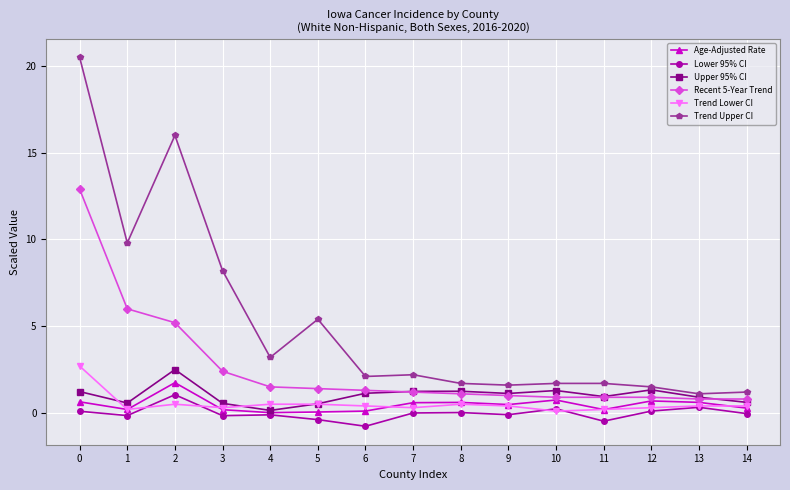

Is it true that Trend Upper CI equals 1.7 at 8?

True